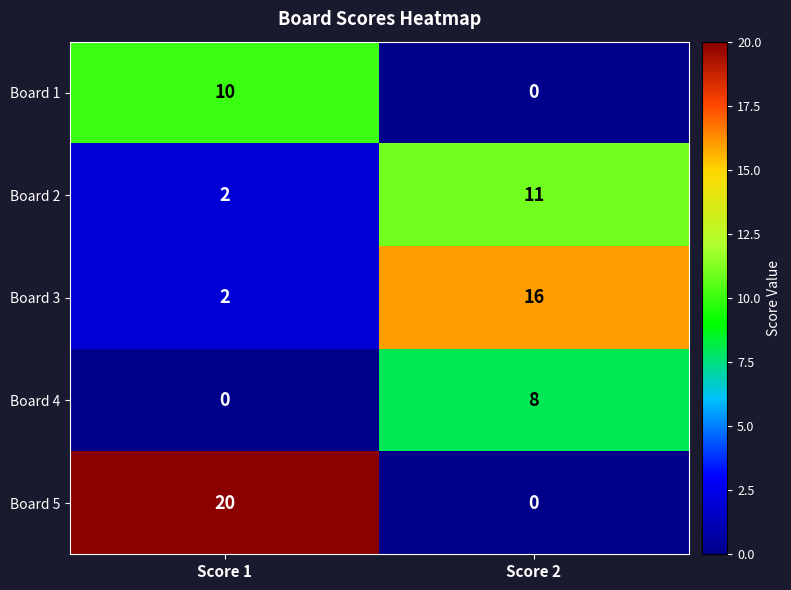

Which series has the largest total across all categories?

Board 5